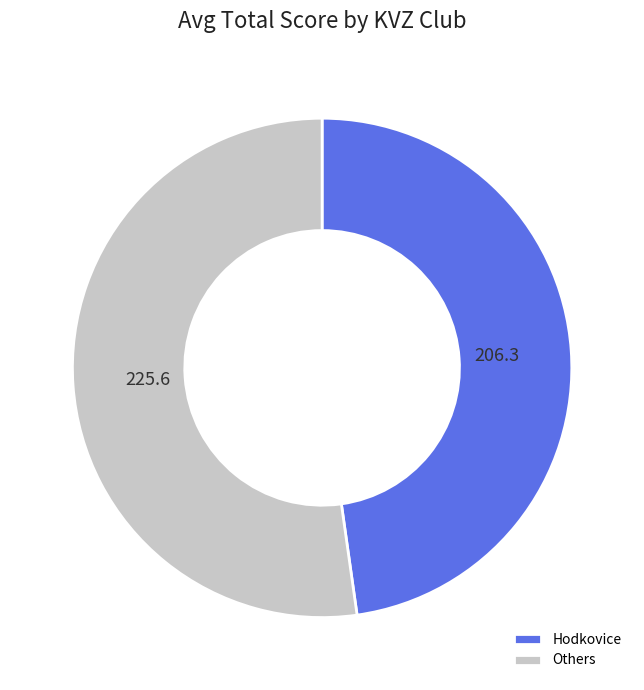

Do Hodkovice and Others together represent more than half of the pie?

Yes